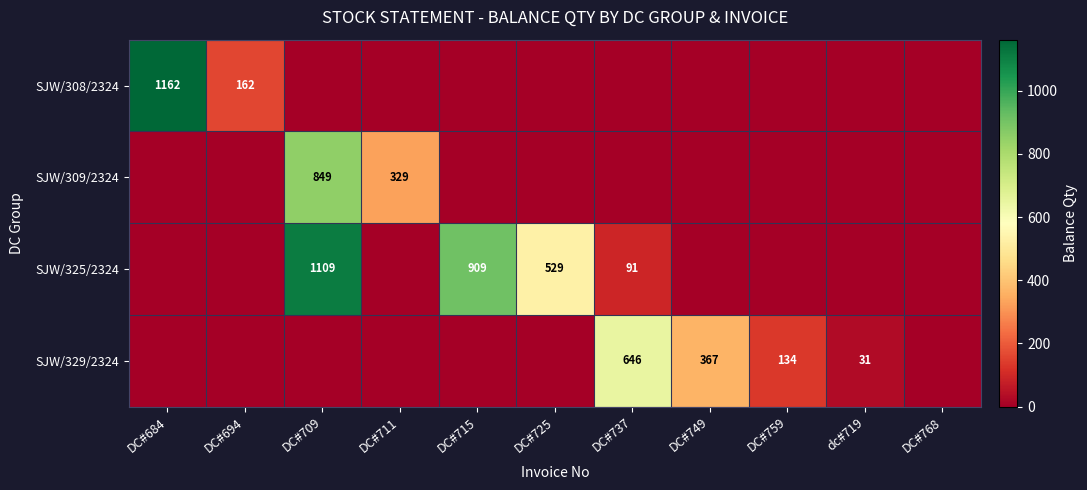

What is the maximum value shown in the chart?

1162